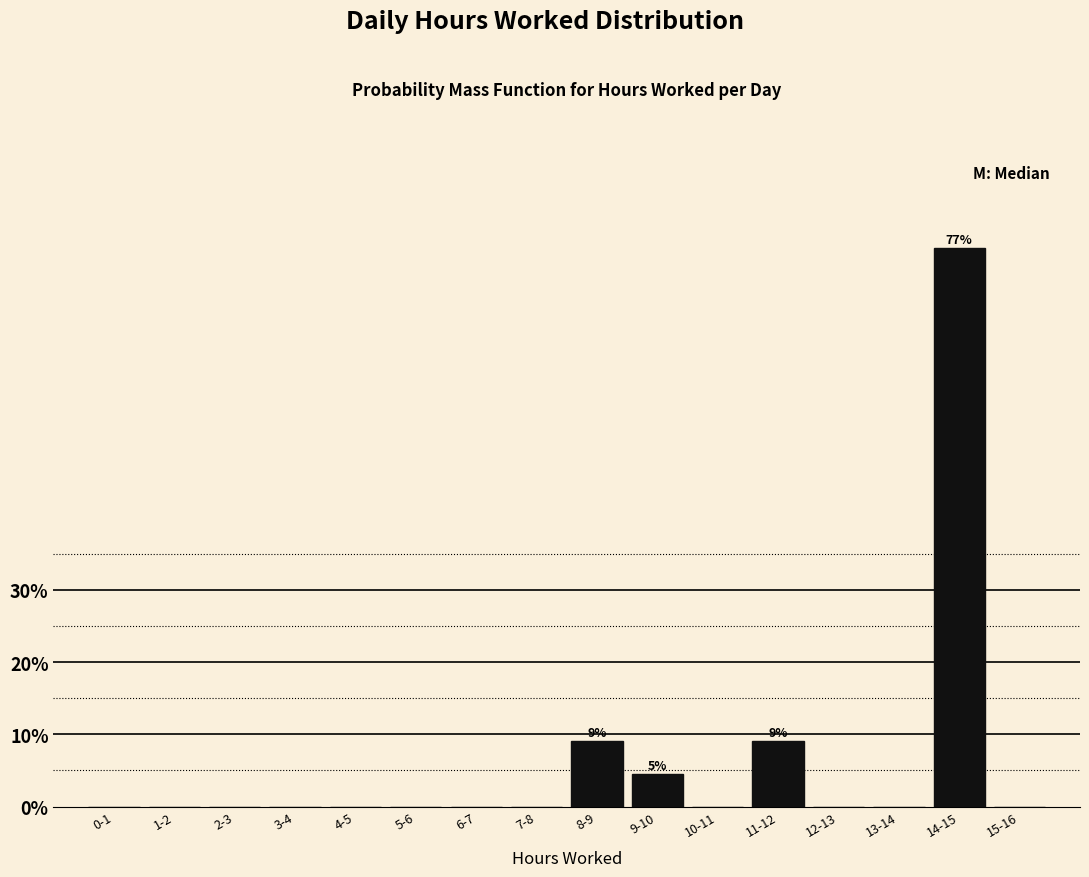

Reading left to right, transcribe all the data shown in this chart.

0-1=0.0	1-2=0.0	2-3=0.0	3-4=0.0	4-5=0.0	5-6=0.0	6-7=0.0	7-8=0.0	8-9=9.1	9-10=4.5	10-11=0.0	11-12=9.1	12-13=0.0	13-14=0.0	14-15=77.3	15-16=0.0